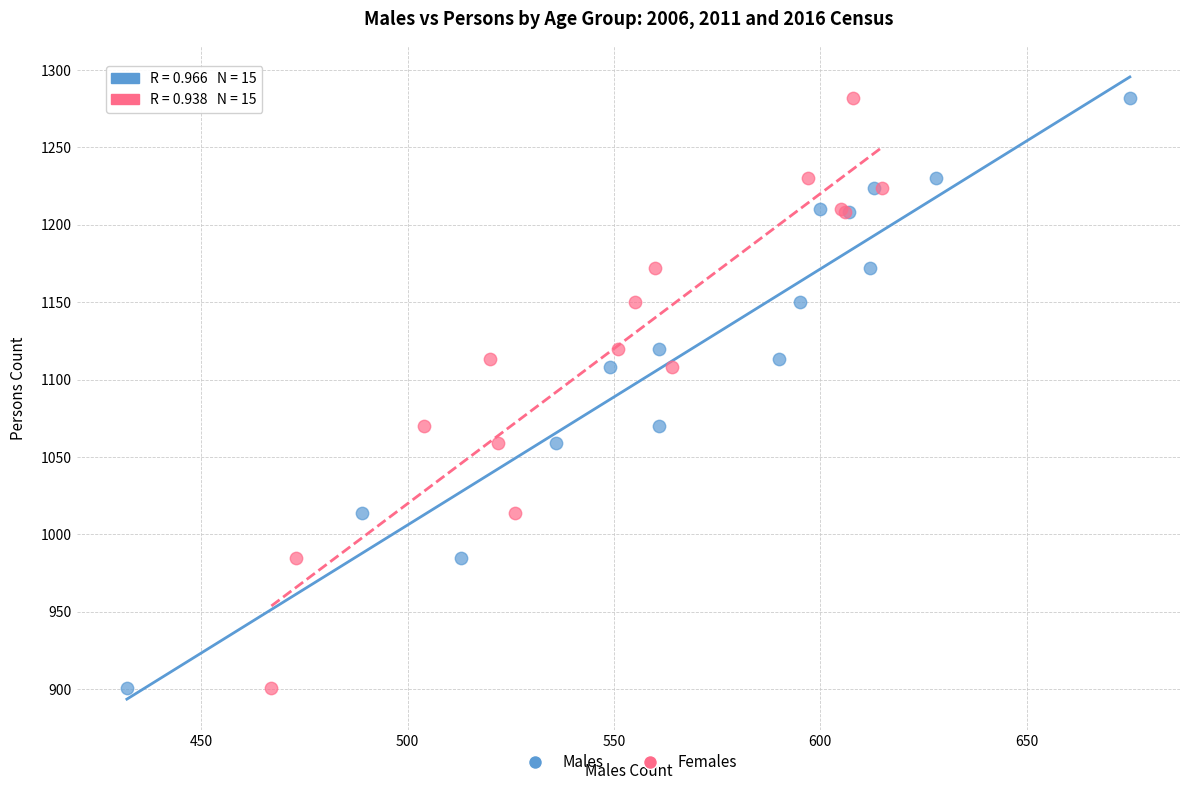

What are all the series names shown in the legend?

Males, Females